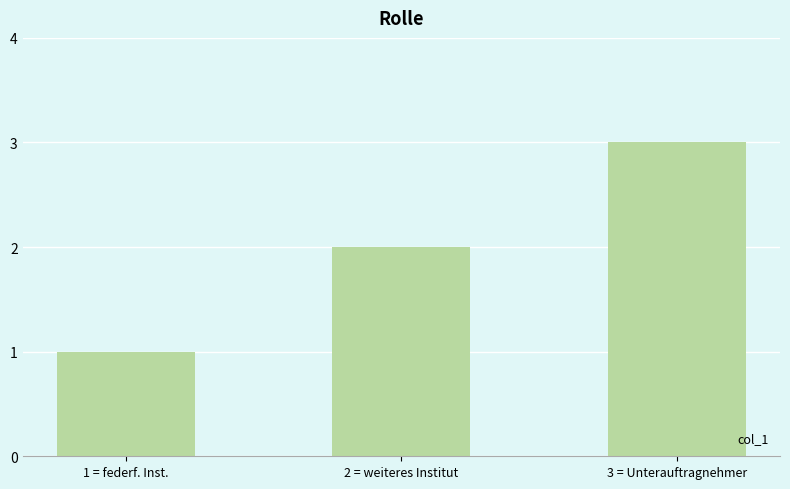

What is the label of the 1st bar from the left?

1 = federf. Inst.